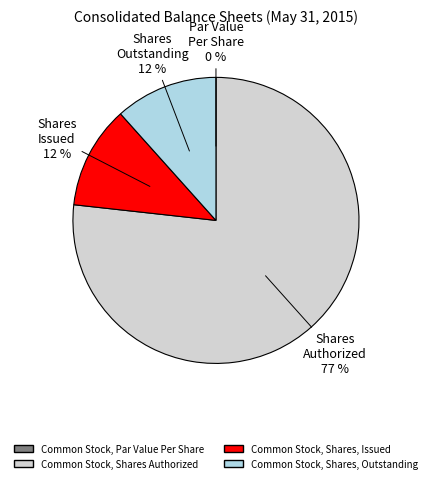

Combined, do Common Stock, Shares, Issued and Common Stock, Shares, Outstanding account for over 50%?

No